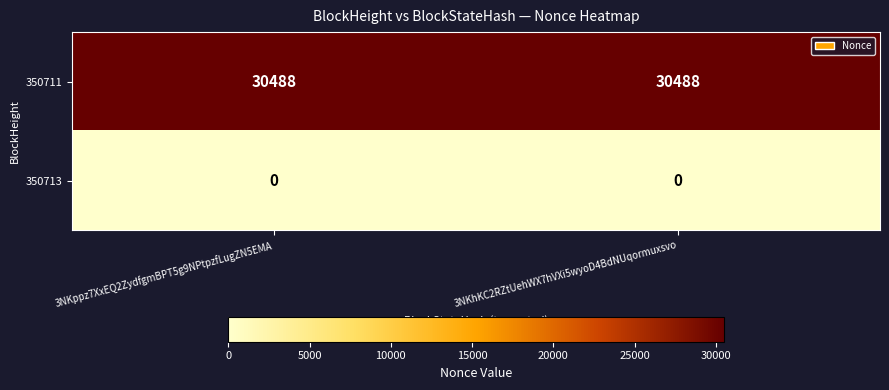

What is the sum of the 350711 values at 3NKppz7XxEQ2ZydfgmBPT5g9NPtpzfLugZN5EMA and 3NKhKC2RZtUehWX7hVXi5wyoD4BdNUqormuxsvo?

60976